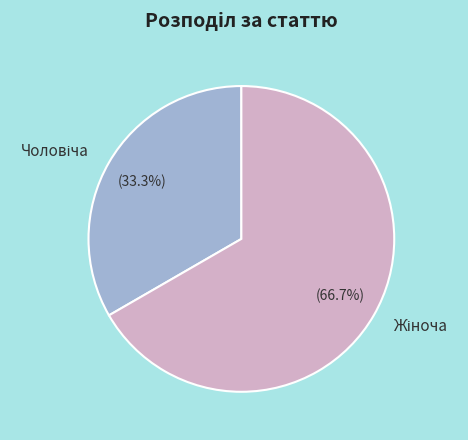

Is there a majority slice in this chart?

Yes